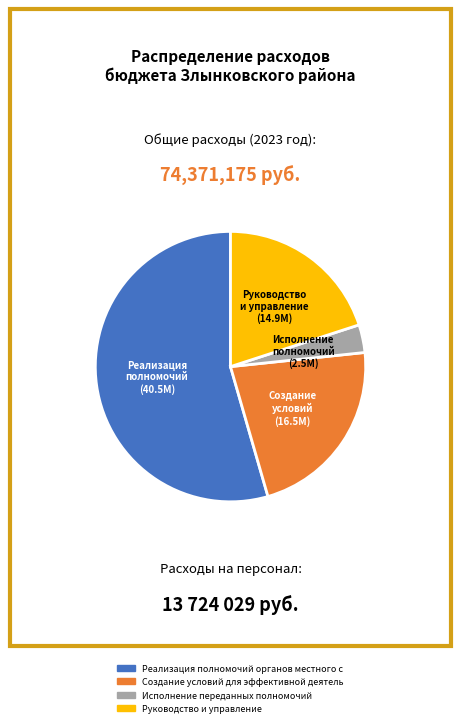

Count the number of slices in the pie.

4